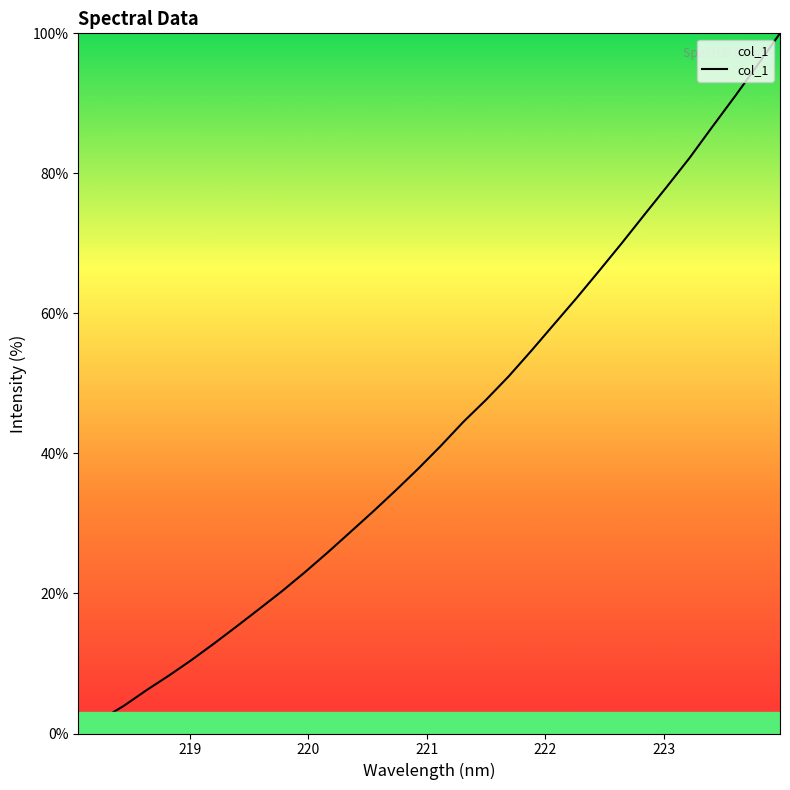

What is the greatest value displayed?

100.0